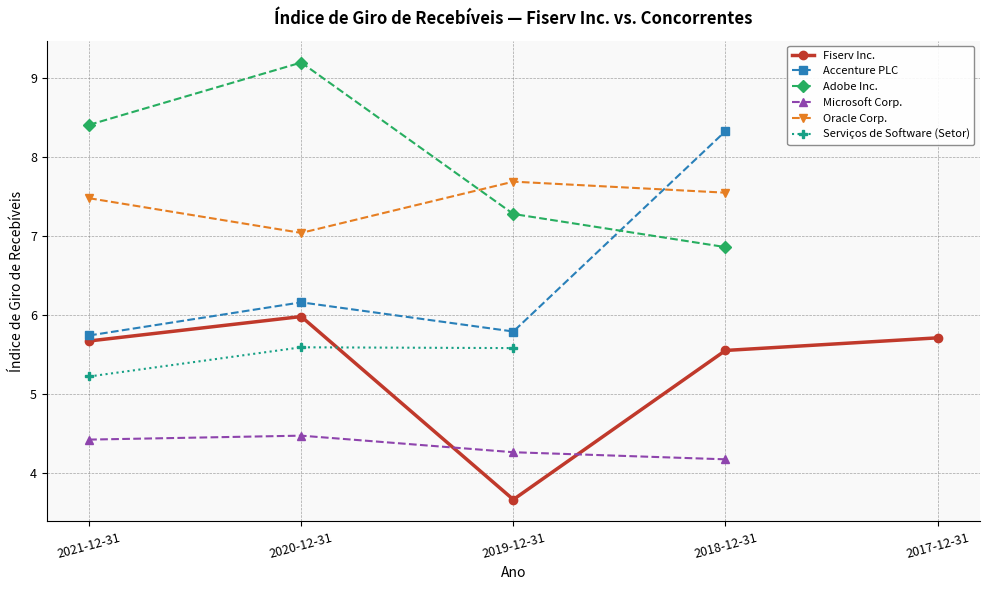

How many interior local peaks does the Oracle Corp. series have?

1